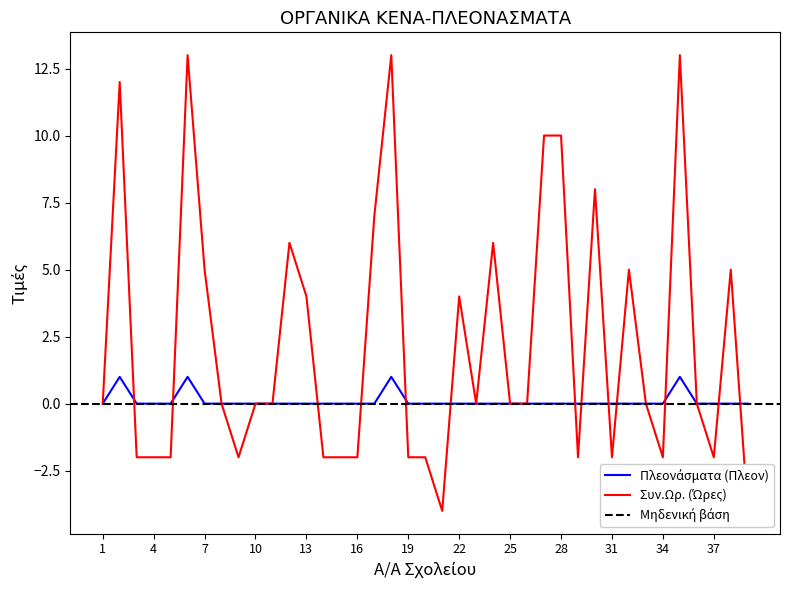

Between which two adjacent categories do Πλεονάσματα (Πλεον) and Συν.Ωρ. (Ώρες) first intersect?

2 and 3